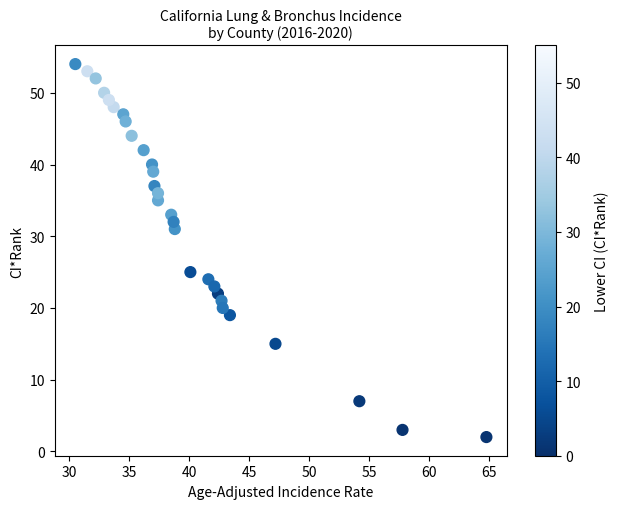

What is the range of Y values (max minus min)?

52